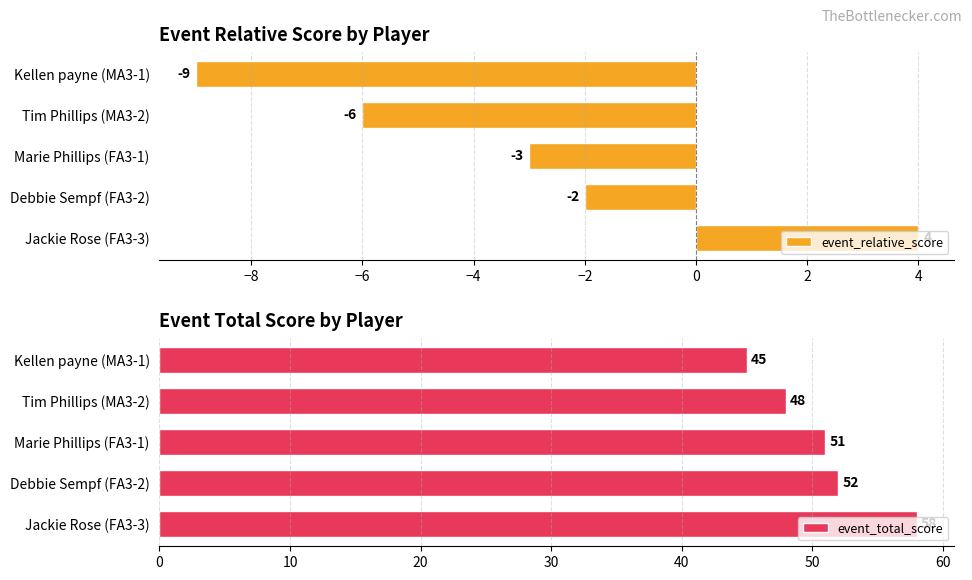

What is the value of the event_relative_score bar at the 2nd from the left?

-6